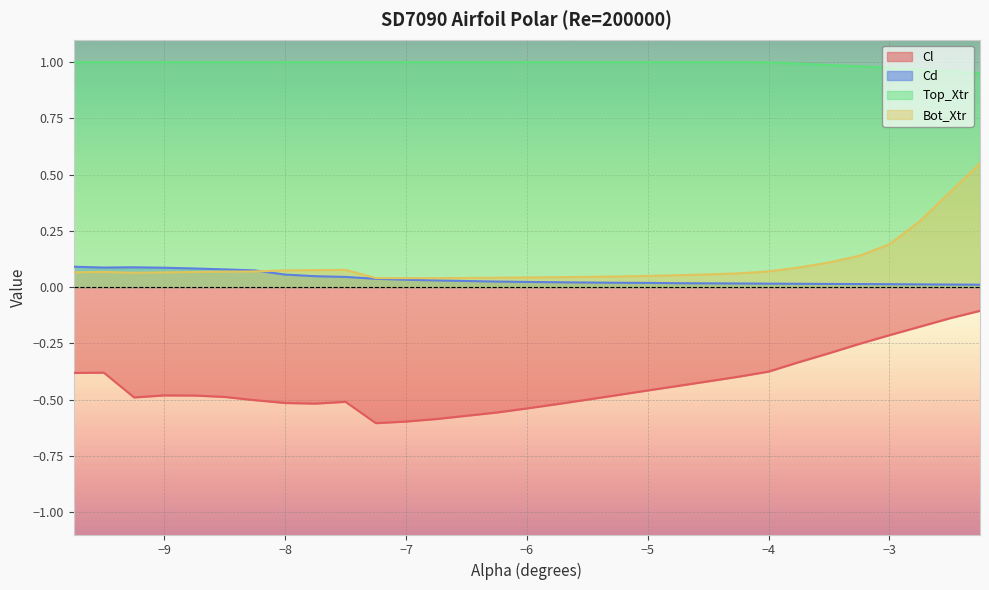

Which series has the largest total across all categories?

Top_Xtr